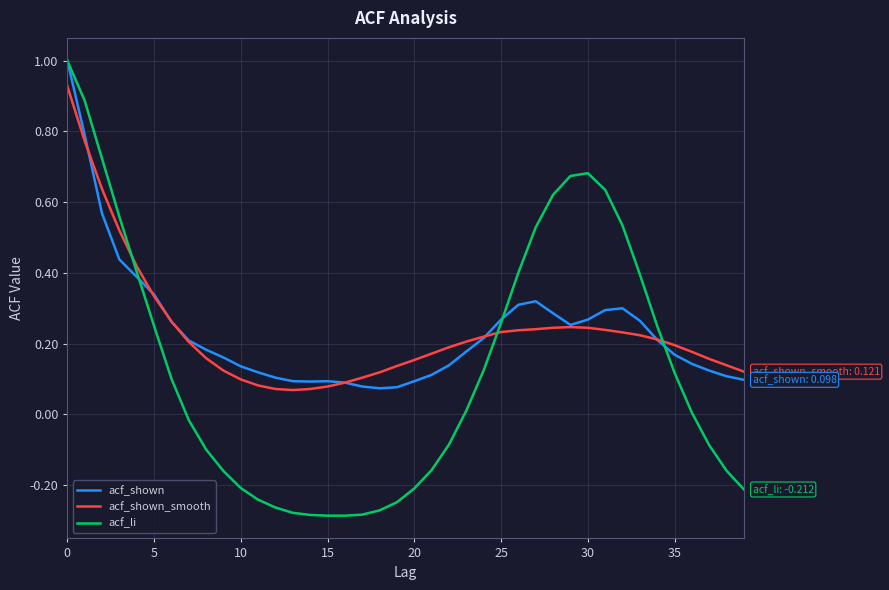

Which series has the widest spread of values?

acf_li